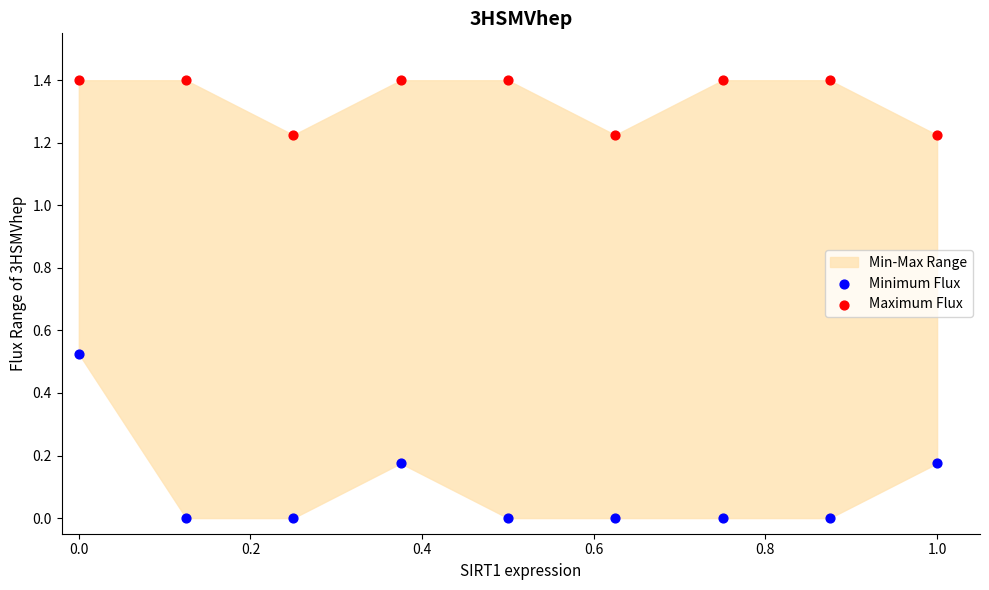

Which series contains the lowest Y value?

Minimum Flux